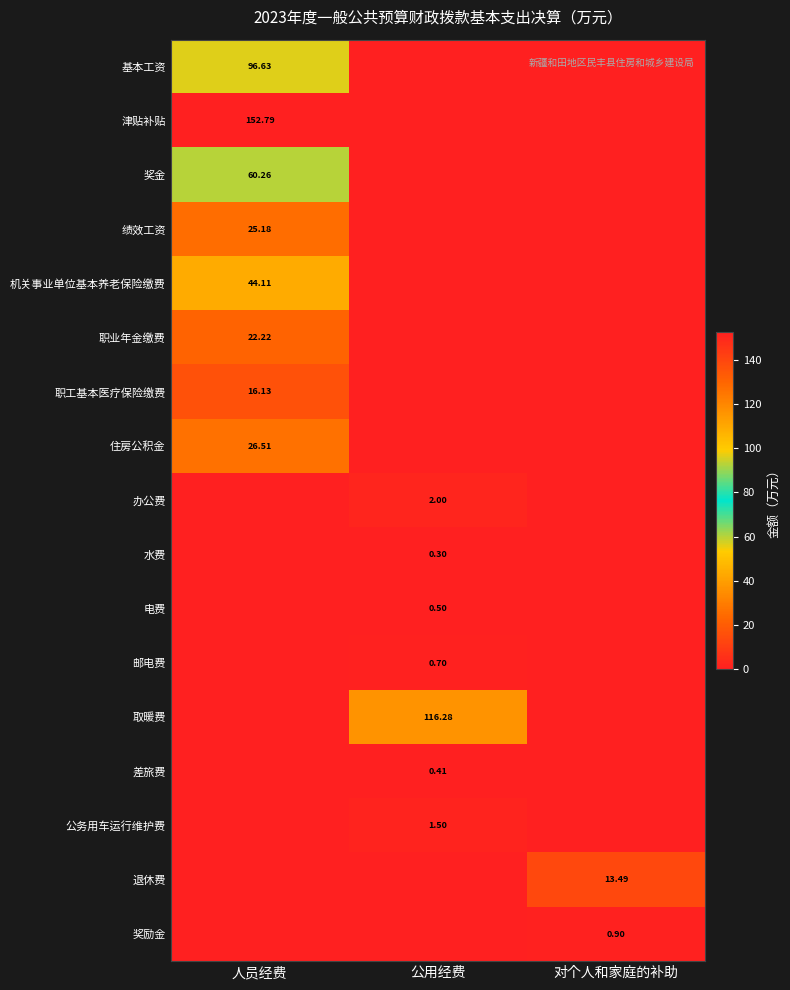

The value of 公务用车运行维护费 at 公用经费 is 2.0. True or false?

False